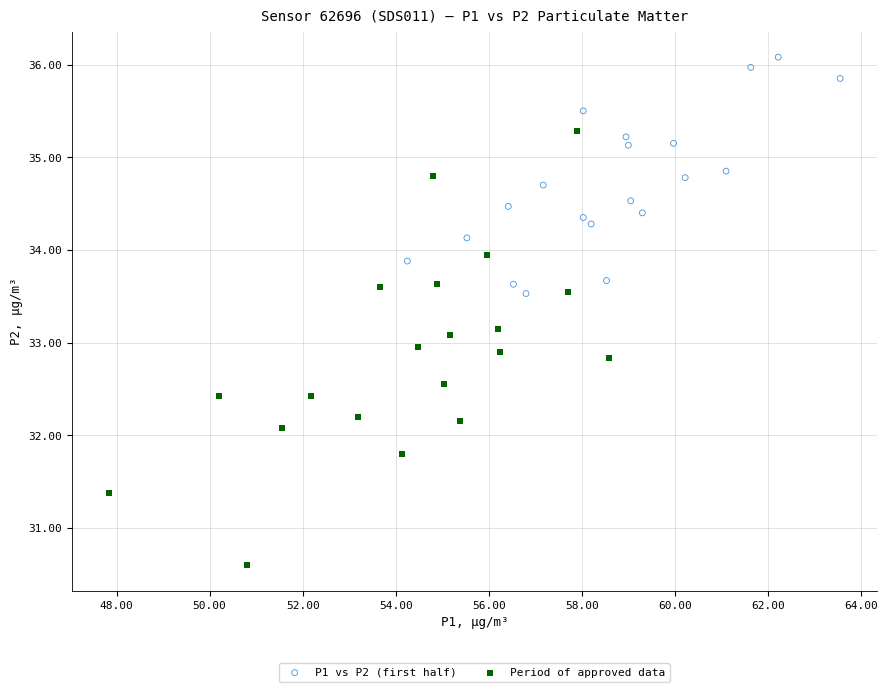

What are all the series names shown in the legend?

P1 vs P2 (first half), Period of approved data